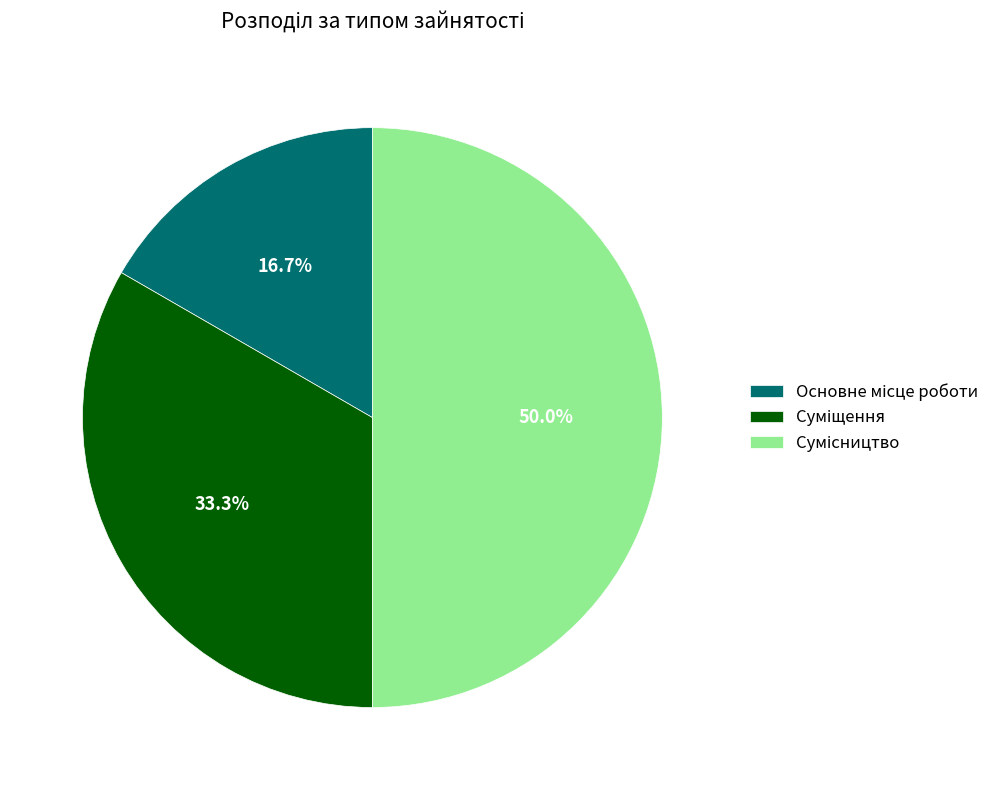

To the nearest percent, what percentage of the pie is Суміщення?

33%